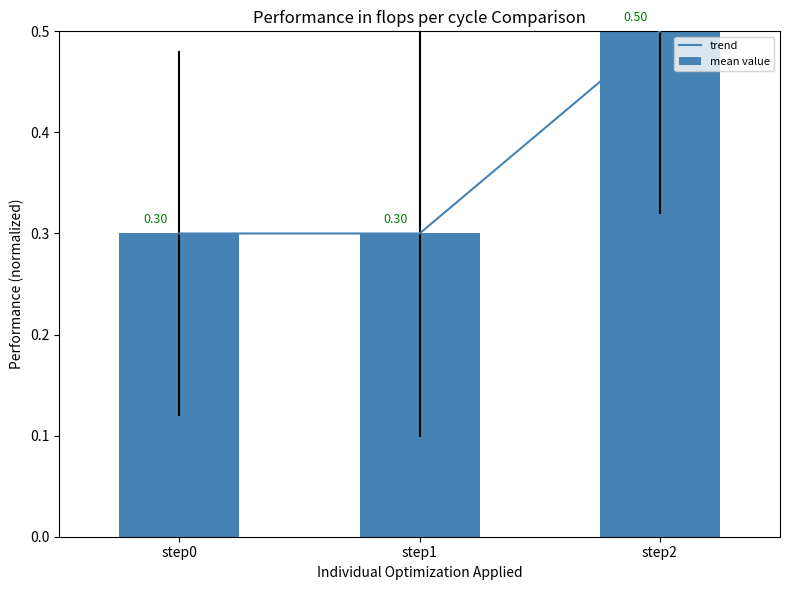

Which series changed the most between step1 and step2?

trend